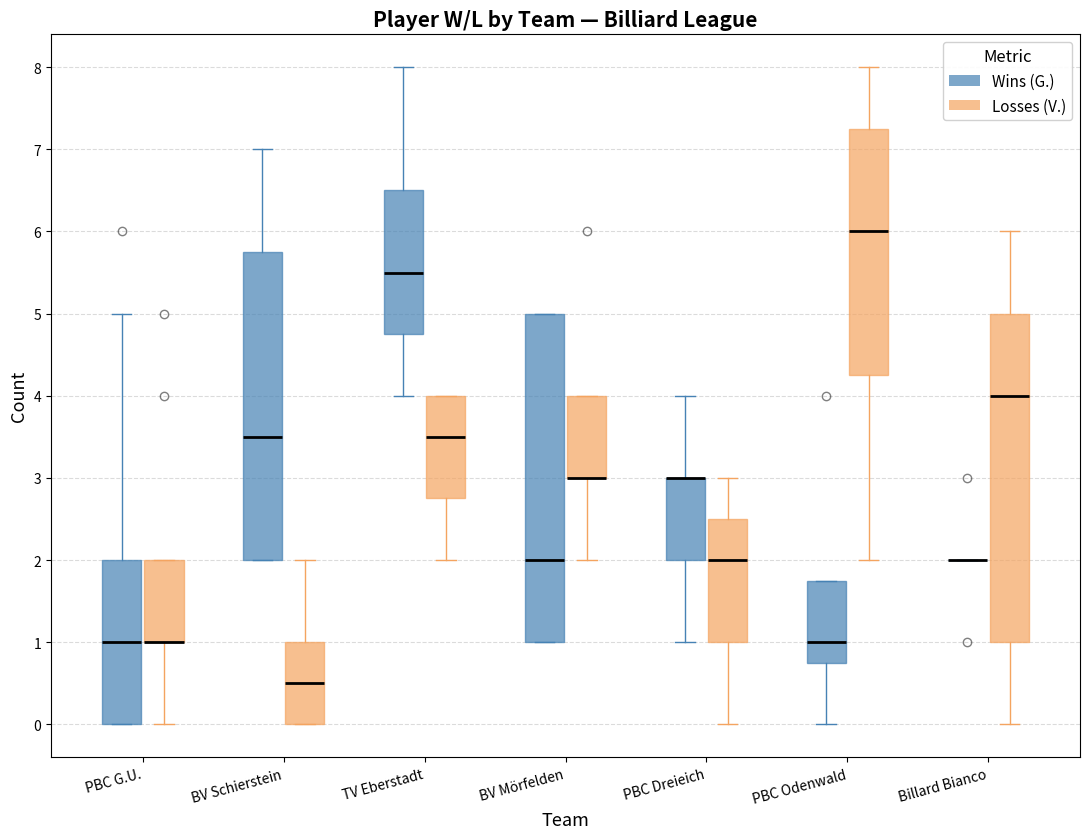

Reading left to right, transcribe this box plot: for each box, give where its median line is, the range the box spans, and where its two whiskers end, as read against the y-axis. The values are not printed on the chart, so give them approximately, as read against the axis.

PBC G.U. (Wins (G.)): median 1.0, box 0.0 to 2.0, whiskers 0.0 to 5.0
PBC G.U. (Losses (V.)): median 1.0 (drawn on the box's lower edge), box 1.0 to 2.0, whiskers 0.0 to 2.0
BV Schierstein (Wins (G.)): median 3.5, box 2.0 to 5.8, whiskers 2.0 to 7.0
BV Schierstein (Losses (V.)): median 0.5, box 0.0 to 1.0, whiskers 0.0 to 2.0
TV Eberstadt (Wins (G.)): median 5.5, box 4.8 to 6.5, whiskers 4.0 to 8.0
TV Eberstadt (Losses (V.)): median 3.5, box 2.8 to 4.0, whiskers 2.0 to 4.0
BV Mörfelden (Wins (G.)): median 2.0, box 1.0 to 5.0, whiskers 1.0 to 5.0
BV Mörfelden (Losses (V.)): median 3.0 (drawn on the box's lower edge), box 3.0 to 4.0, whiskers 2.0 to 4.0
PBC Dreieich (Wins (G.)): median 3.0 (drawn on the box's upper edge), box 2.0 to 3.0, whiskers 1.0 to 4.0
PBC Dreieich (Losses (V.)): median 2.0, box 1.0 to 2.5, whiskers 0.0 to 3.0
PBC Odenwald (Wins (G.)): median 1.0, box 0.8 to 1.8, whiskers 0.0 to 1.8
PBC Odenwald (Losses (V.)): median 6.0, box 4.3 to 7.3, whiskers 2.0 to 8.0
Billard Bianco (Wins (G.)): box collapsed to a line at 2.0, whiskers 2.0 to 2.0
Billard Bianco (Losses (V.)): median 4.0, box 1.0 to 5.0, whiskers 0.0 to 6.0